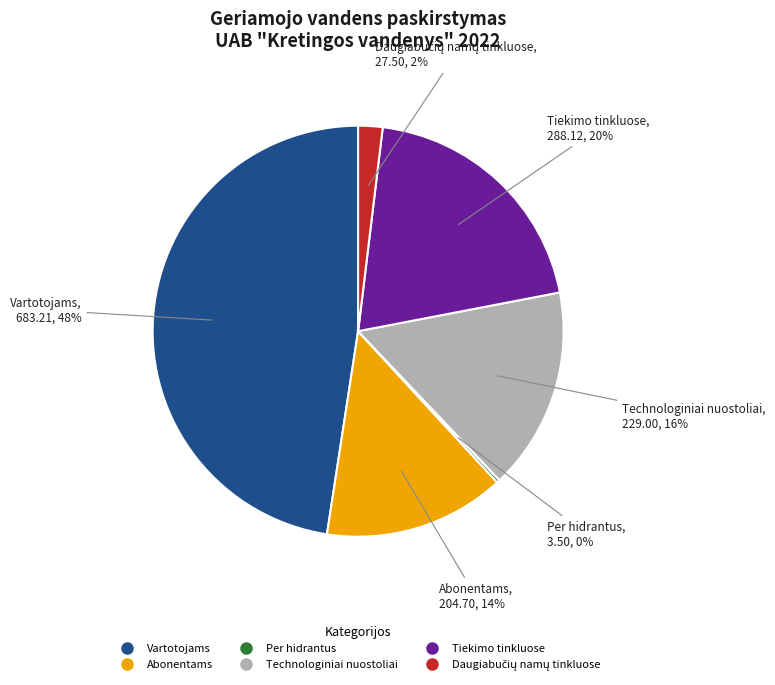

Which has a higher value, Abonentams or Technologiniai nuostoliai?

Technologiniai nuostoliai